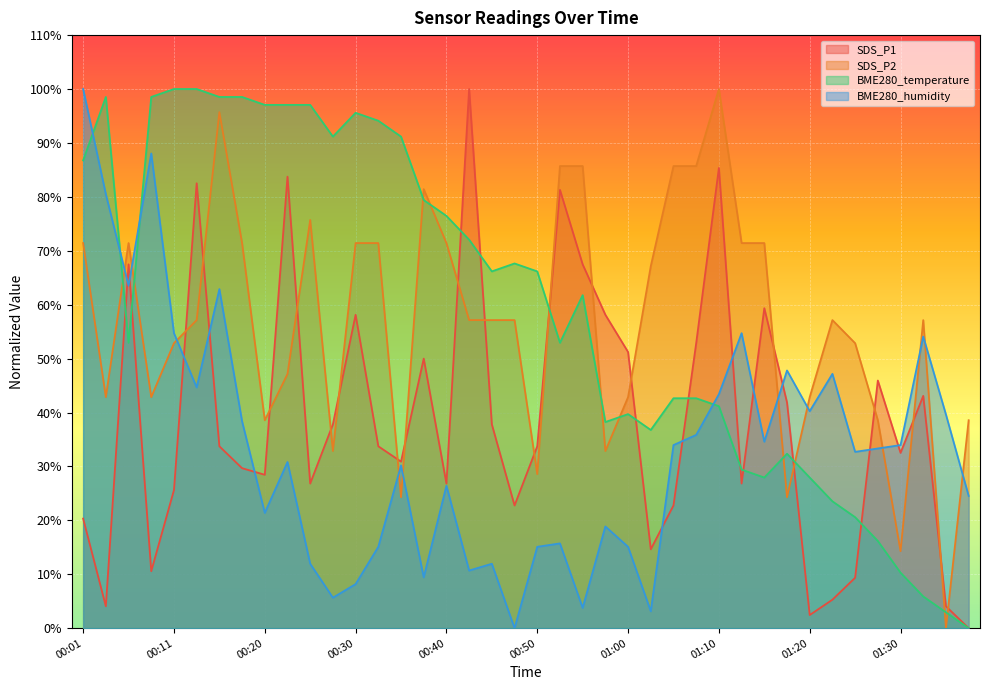

Where is the first local minimum for BME280_temperature?

00:06